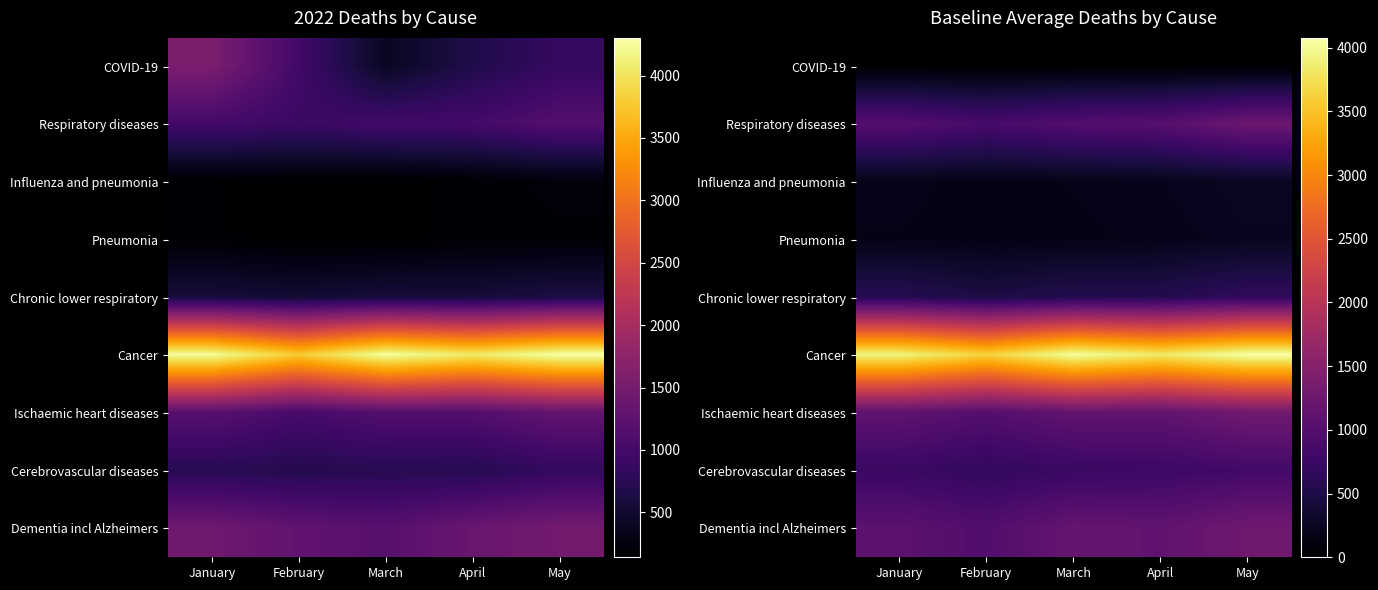

How many distinct data groups are displayed?

9